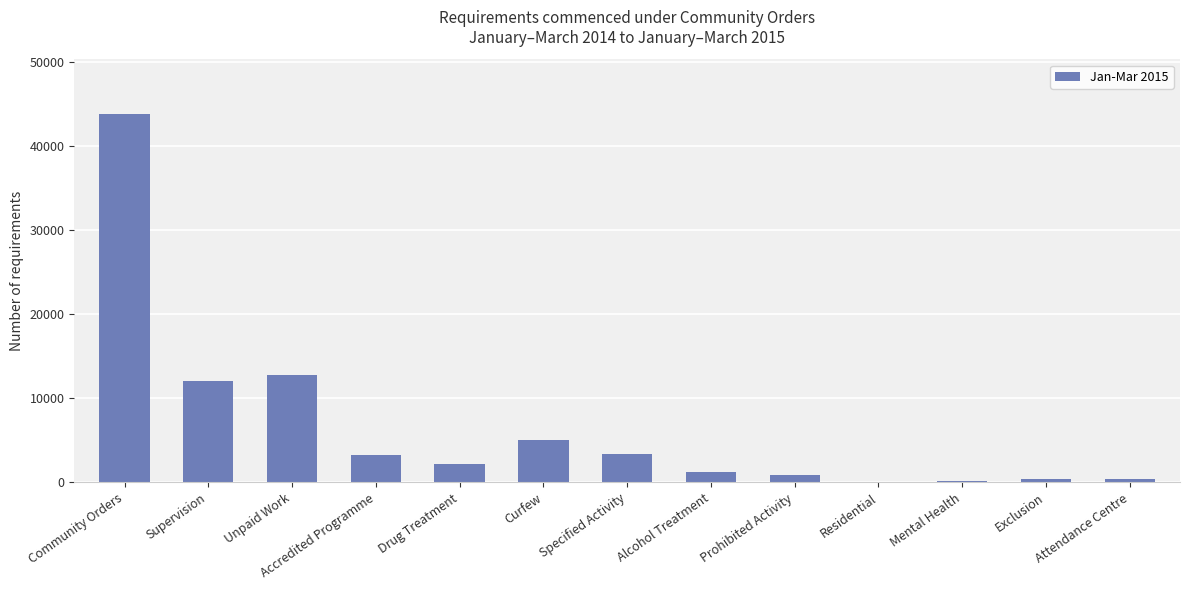

The chart shows a value of 7281 at Unpaid Work. True or false?

False